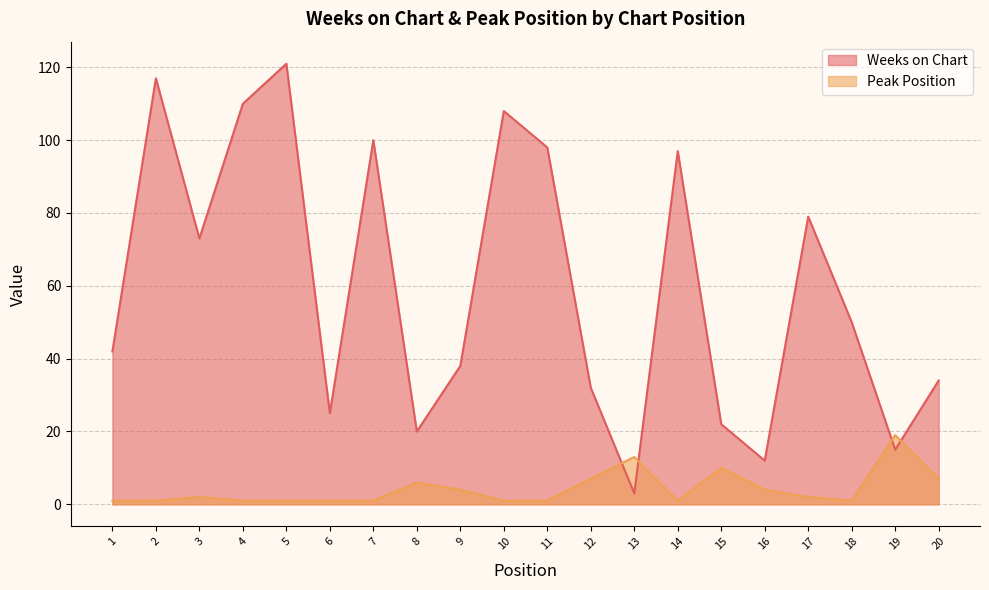

What value does the Weeks on Chart series have at 18, to the nearest 5?

50